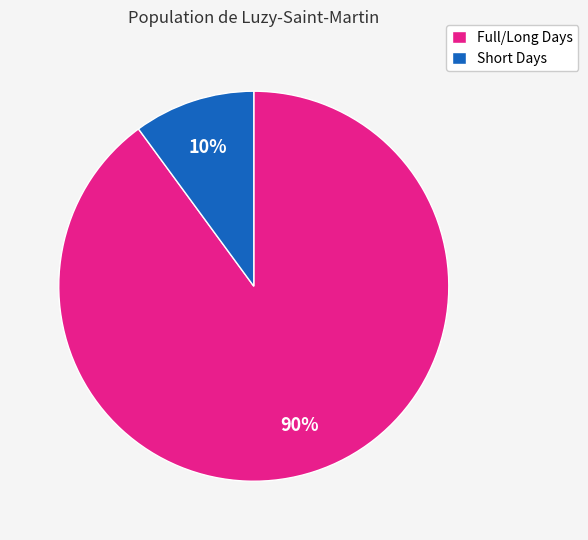

The Full/Long Days slice represents 79% of the pie. True or false?

False